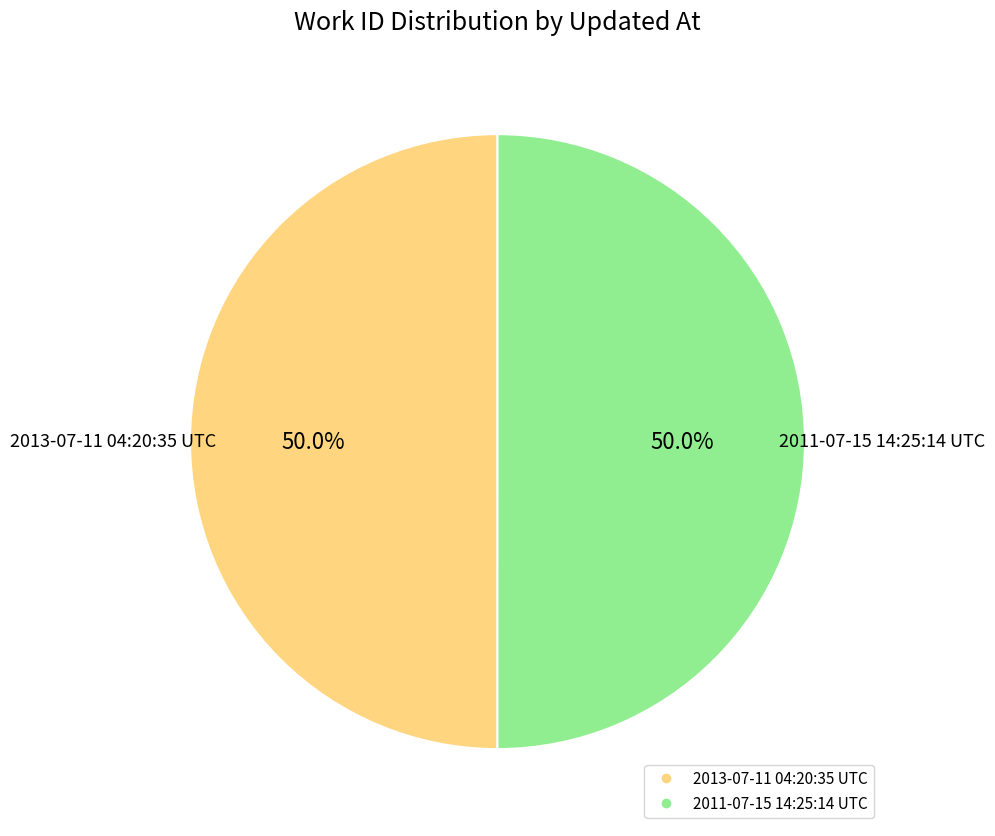

Is it true that 2013-07-11 04:20:35 UTC is 50% of the pie?

True